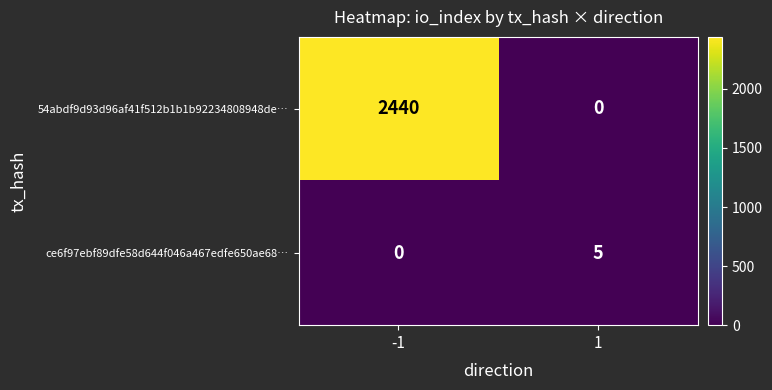

Rank the series by their maximum value, from lowest to highest.

ce6f97ebf89dfe58d644f046a467edfe650ae68…, 54abdf9d93d96af41f512b1b1b92234808948de…